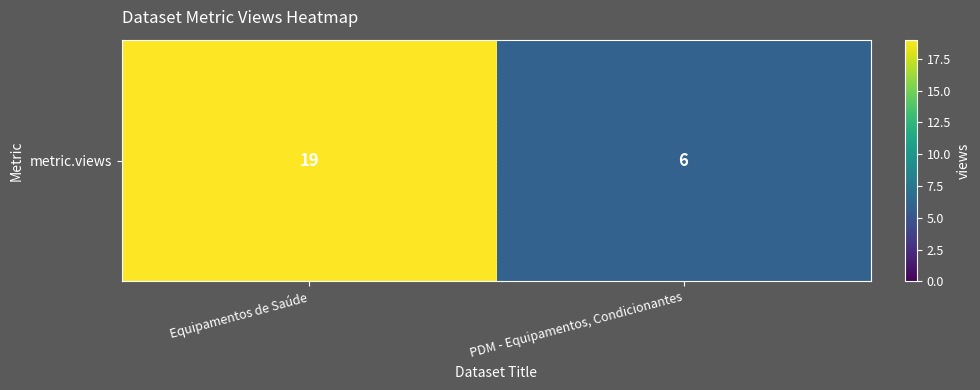

What is the sum of all values?

25